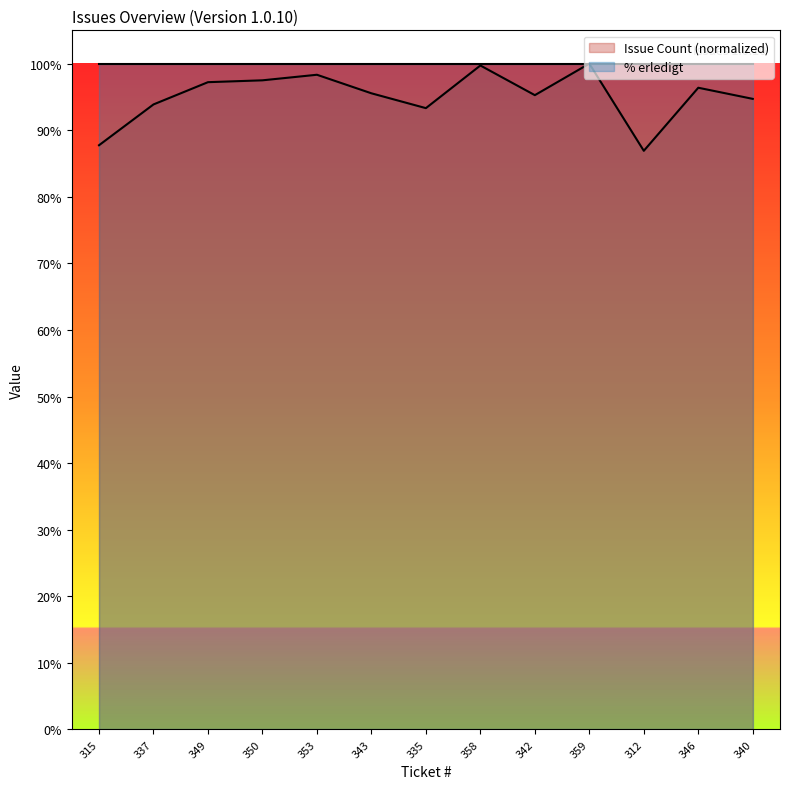

What is the ratio of the value at 346 to the value at 343?

1.0